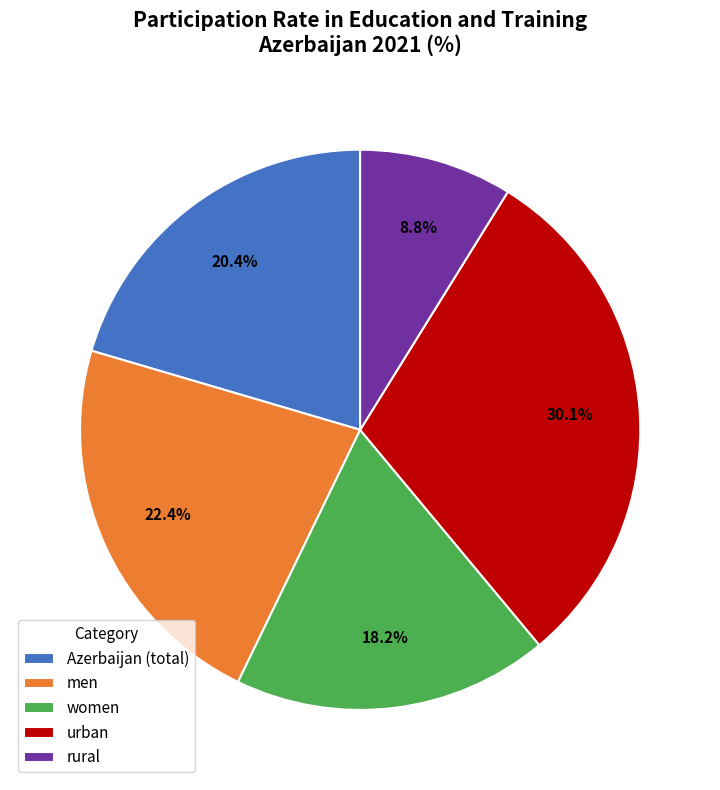

To the nearest percent, what is the combined percentage of rural and urban?

39%